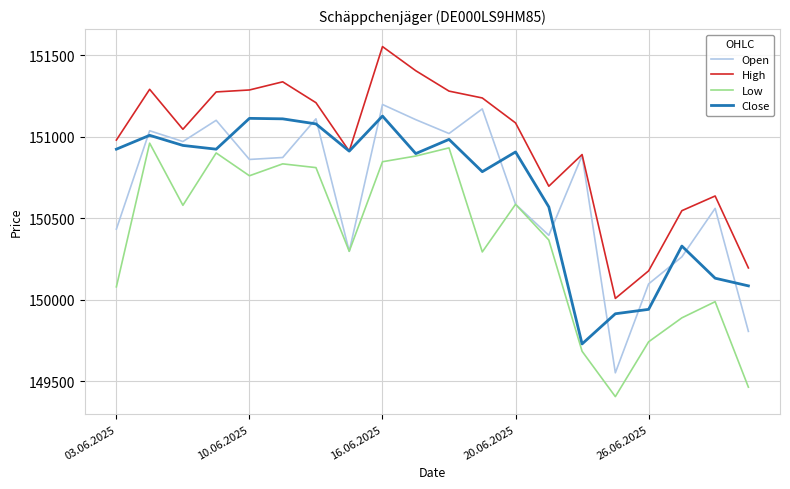

How many lines are shown in the chart?

4